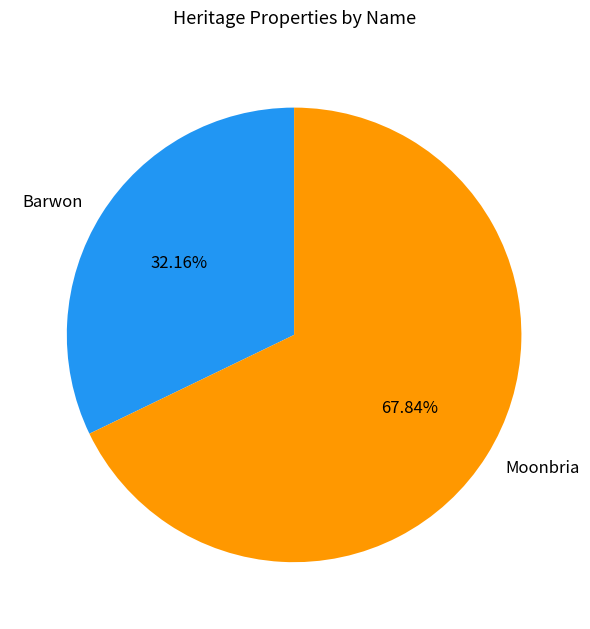

Combined, what portion of the pie is Moonbria and Barwon?

100.0%